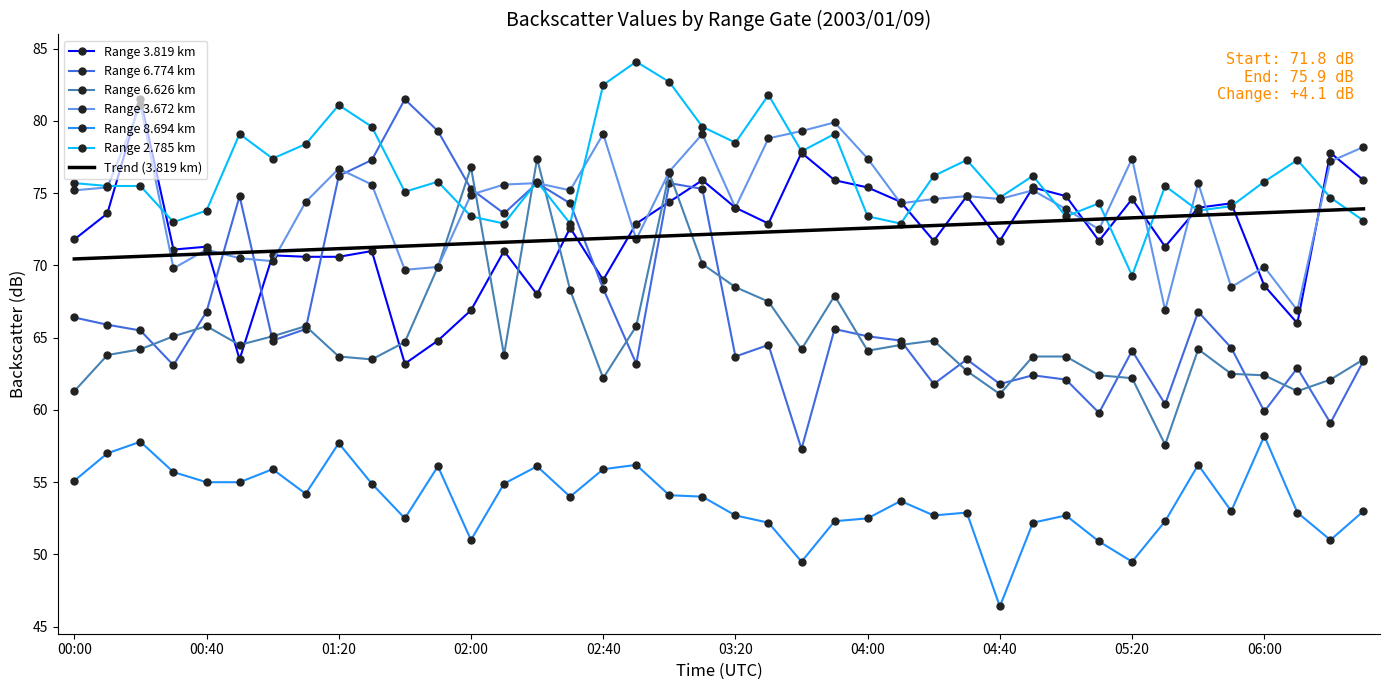

What is the minimum value for Range 3.672 km?

66.9